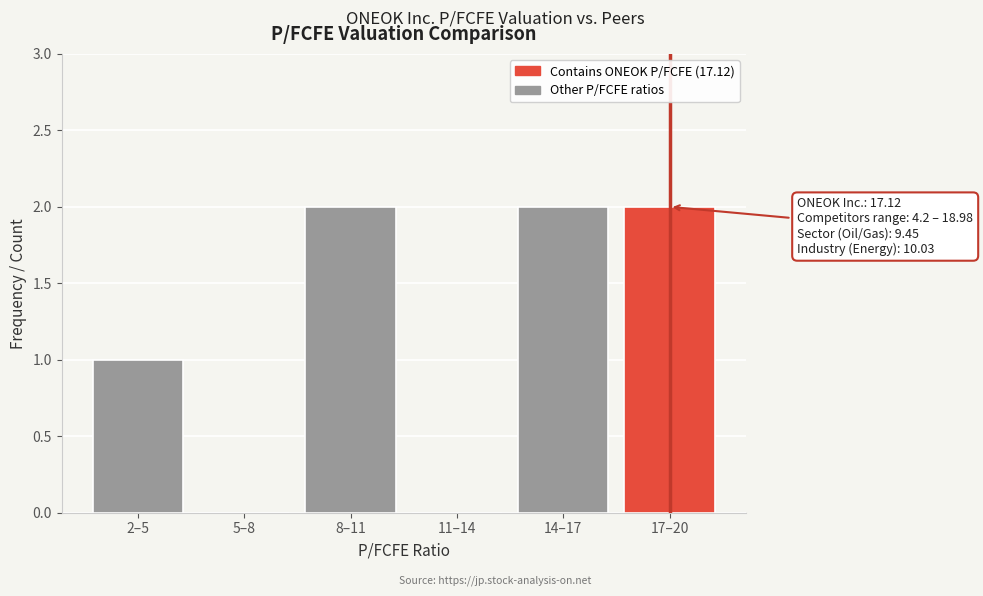

Reading right to left, transcribe all the data shown in this chart.

17–20=2	14–17=2	11–14=0	8–11=2	5–8=0	2–5=1